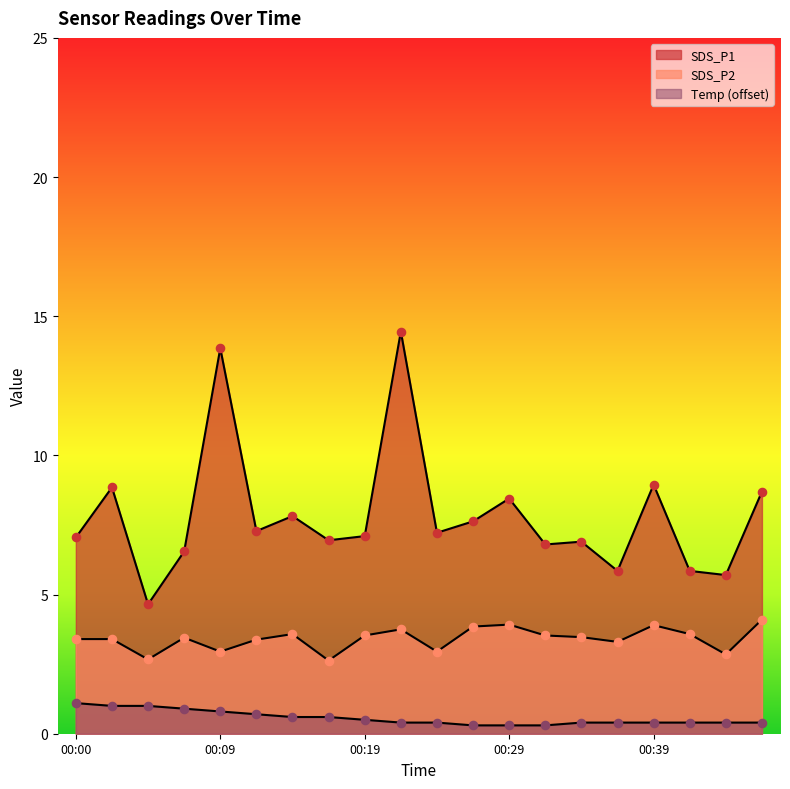

Which series reaches the minimum Y coordinate?

Temp